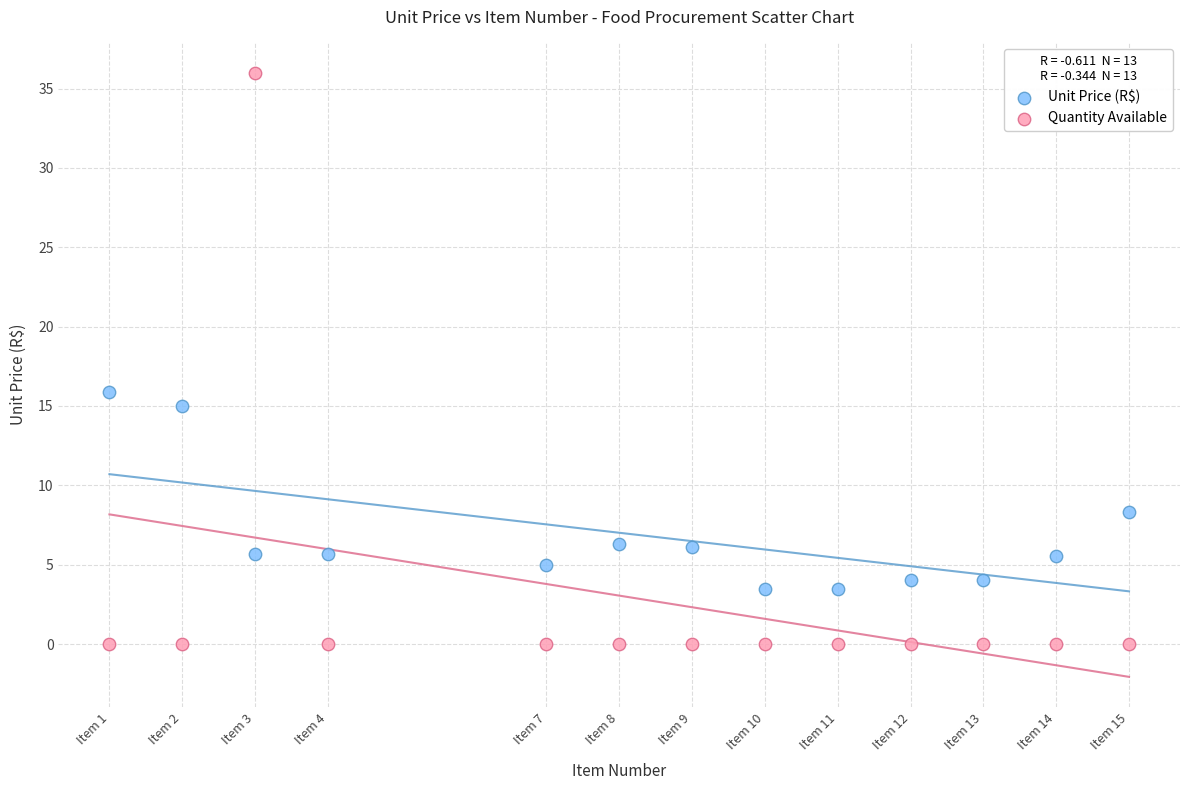

Which series reaches the maximum Y coordinate?

Quantity Available